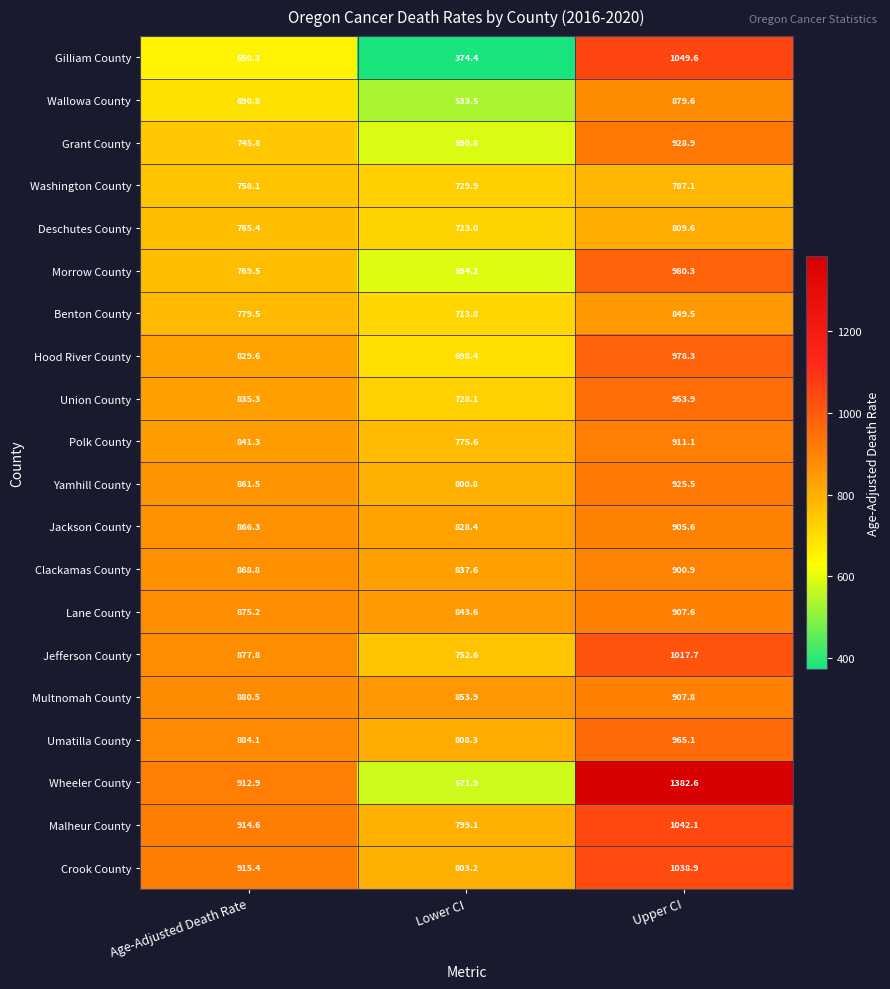

At Lower CI, list the series in order from smallest to largest.

Gilliam County, Wallowa County, Wheeler County, Grant County, Morrow County, Hood River County, Benton County, Deschutes County, Union County, Washington County, Jefferson County, Polk County, Malheur County, Yamhill County, Crook County, Umatilla County, Jackson County, Clackamas County, Lane County, Multnomah County